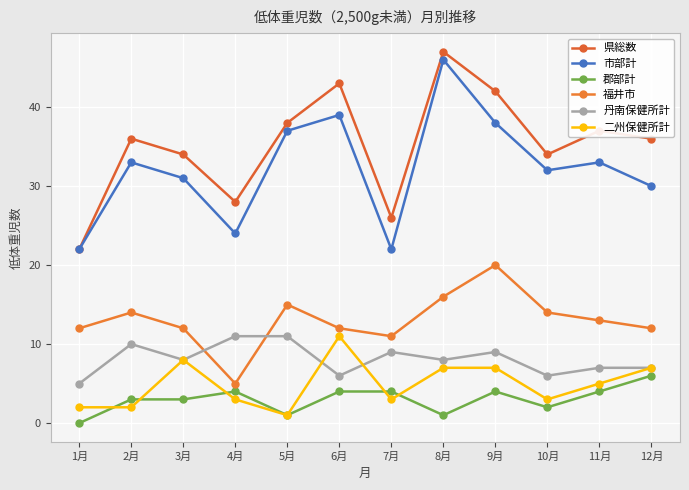

Reading left to right, extract all data points from this chart.

県総数: 22	36	34	28	38	43	26	47	42	34	37	36
市部計: 22	33	31	24	37	39	22	46	38	32	33	30
郡部計: 0	3	3	4	1	4	4	1	4	2	4	6
福井市: 12	14	12	5	15	12	11	16	20	14	13	12
丹南保健所計: 5	10	8	11	11	6	9	8	9	6	7	7
二州保健所計: 2	2	8	3	1	11	3	7	7	3	5	7